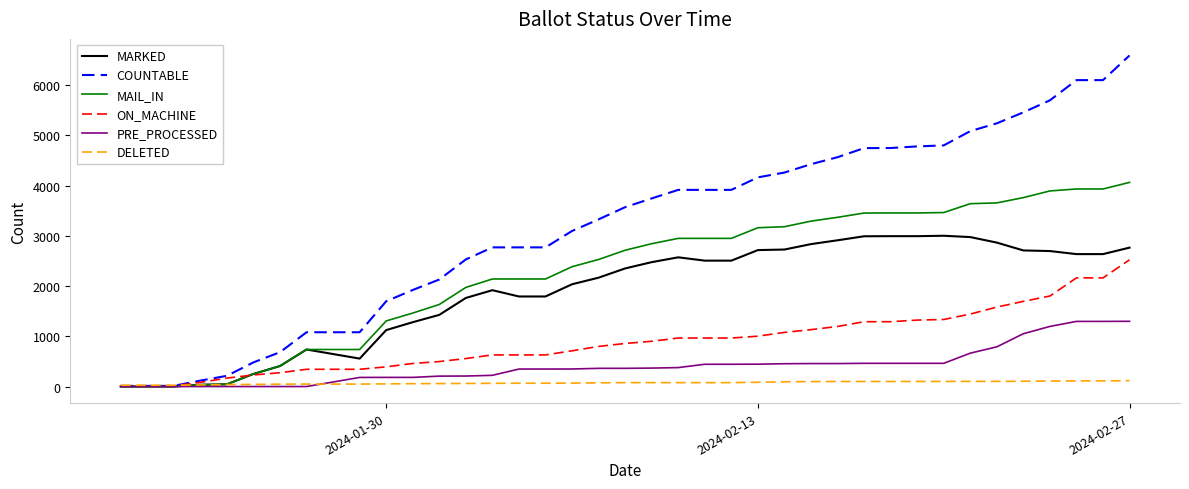

Which series has the widest spread of values?

COUNTABLE